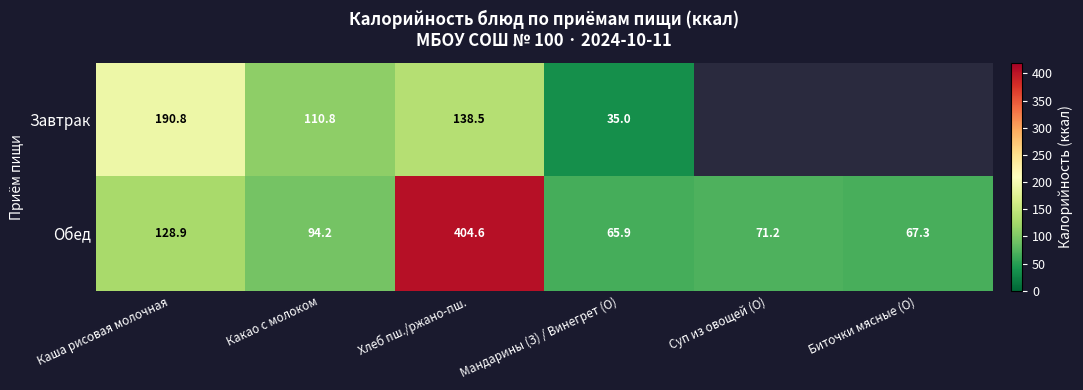

Where does the Обед series first go above 94?

Каша рисовая молочная